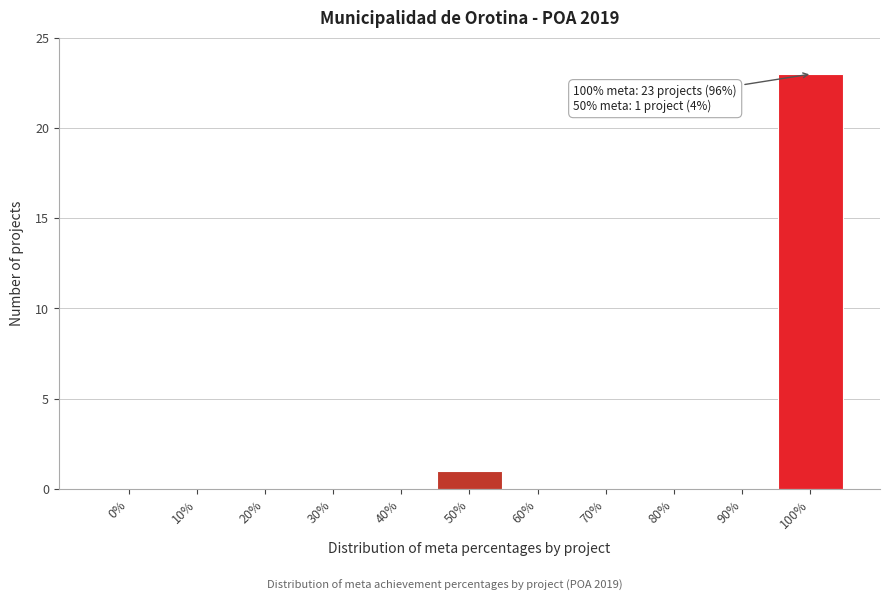

Reading left to right, list all the values displayed in this chart.

0%=0	10%=0	20%=0	30%=0	40%=0	50%=1	60%=0	70%=0	80%=0	90%=0	100%=23